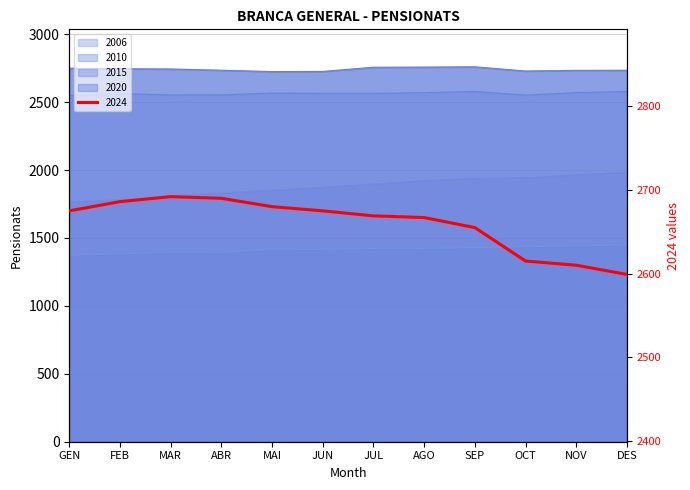

What is the lowest value of the 2015 series?

2548